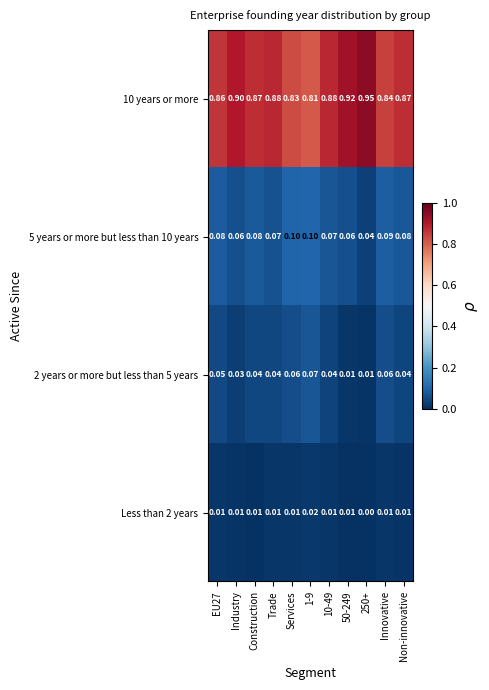

Is the value of 10 years or more at EU27 greater than the value of Less than 2 years at Services?

Yes